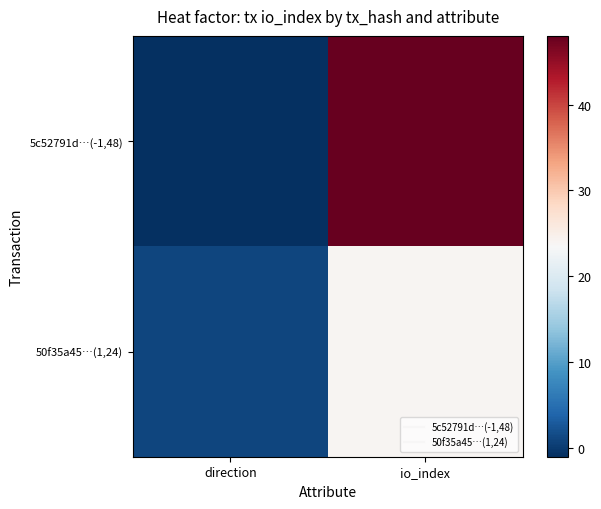

Reading left to right, extract all data points from this chart.

5c52791d…(-1,48): direction=-1	io_index=48
50f35a45…(1,24): direction=1	io_index=24